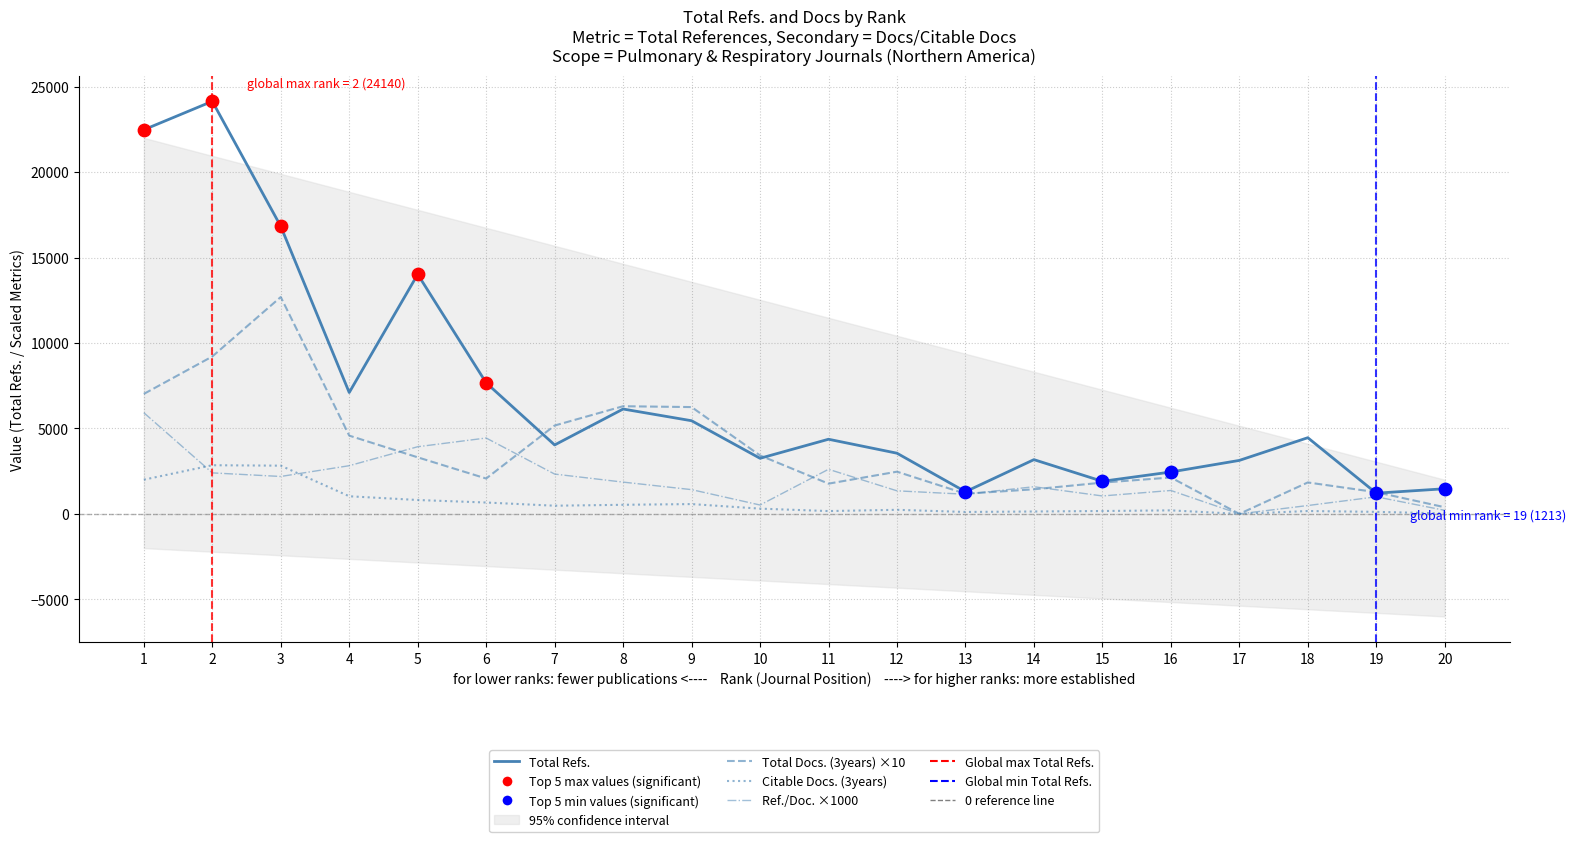

At which category is the sum across all series the highest?

2